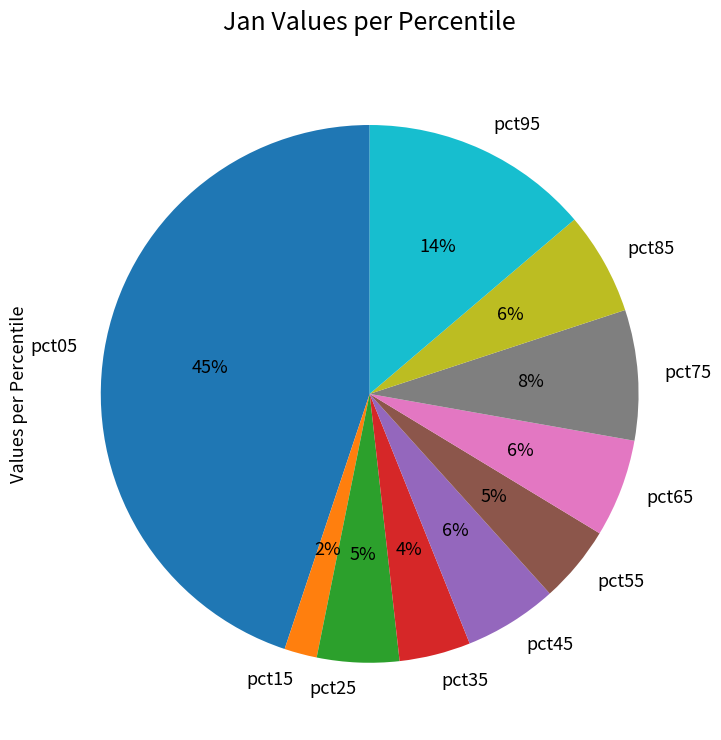

Which category has the smallest portion of the pie?

pct15